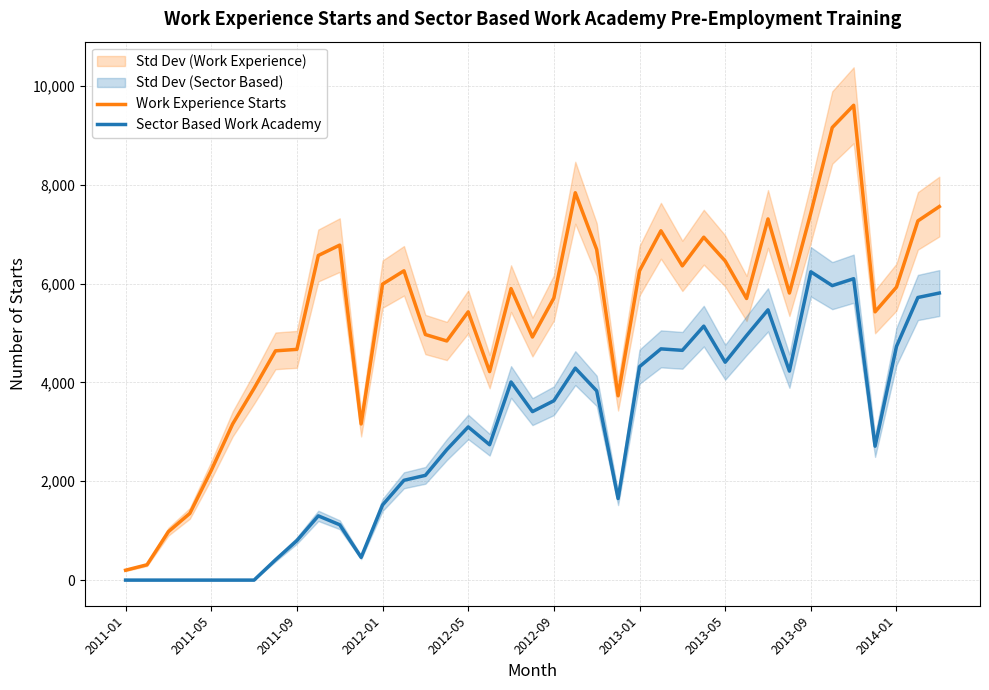

What is the highest value of the Sector Based Work Academy series?

6240